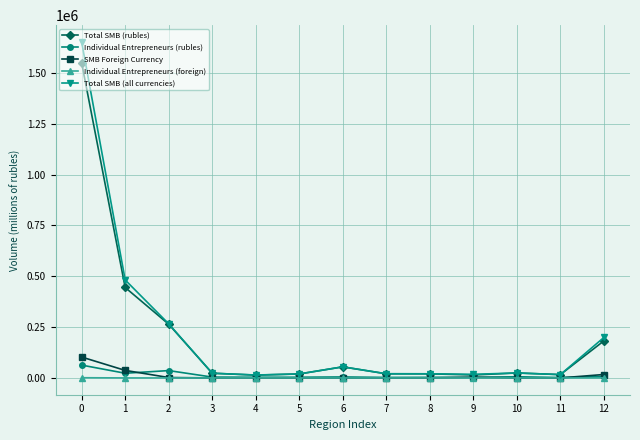

What is the difference between the second highest and second lowest values in the Total SMB (rubles) series?

430243